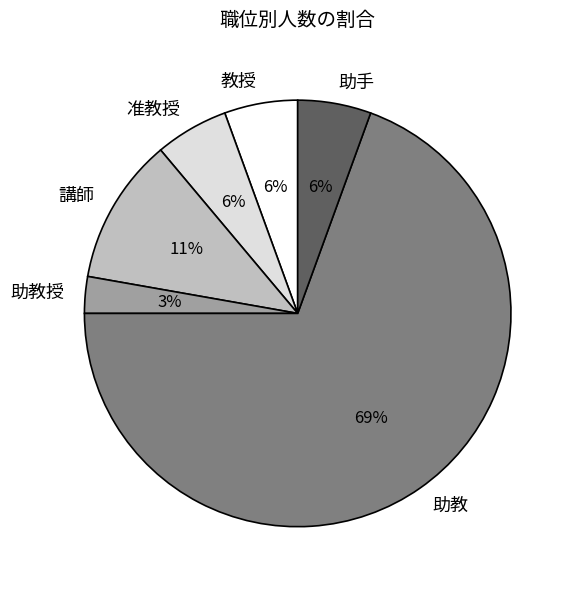

Approximately how many times larger is the value at 准教授 compared to 助手?

1.0